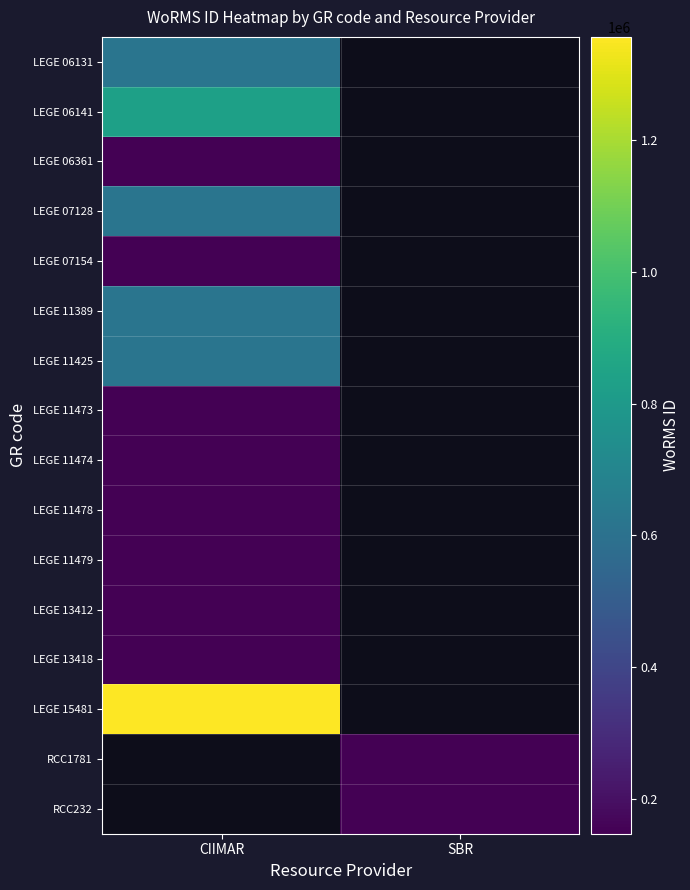

The value of LEGE 06141 at CIIMAR is 836507.0. True or false?

True